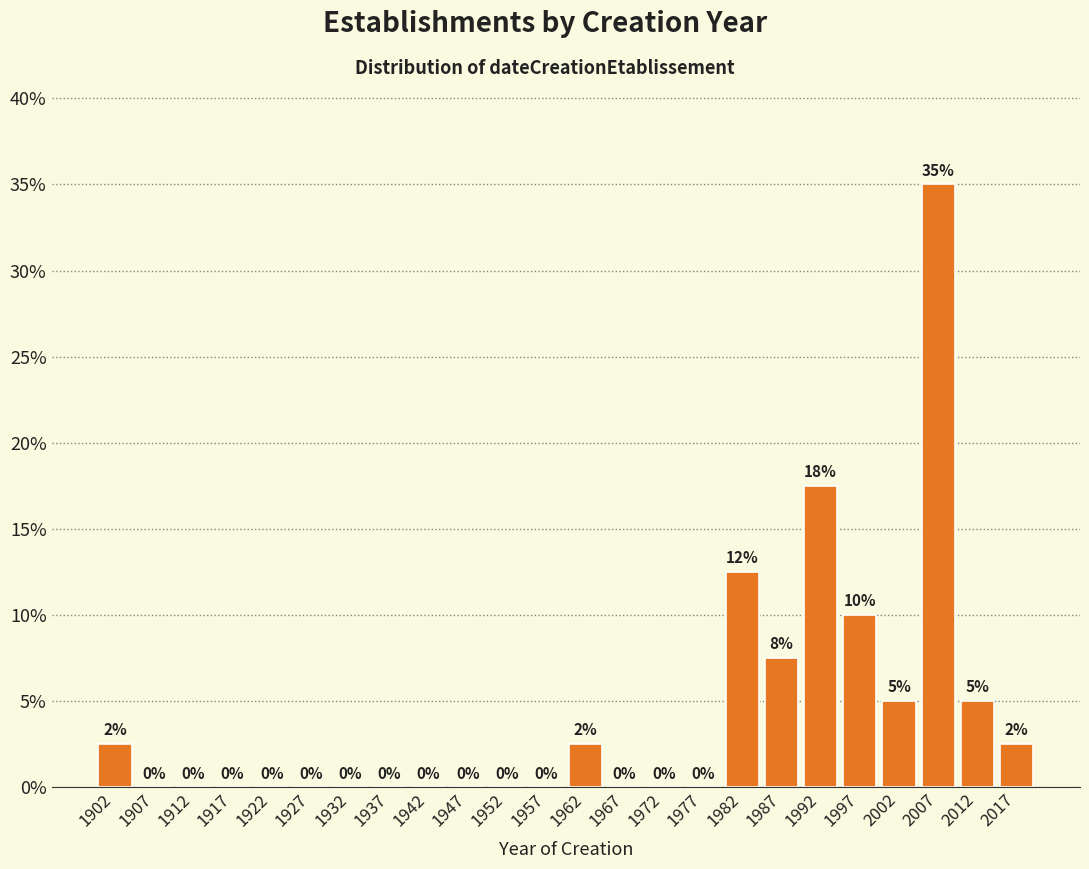

Over which range of the x-axis is the bar tallest?

2005 to 2010